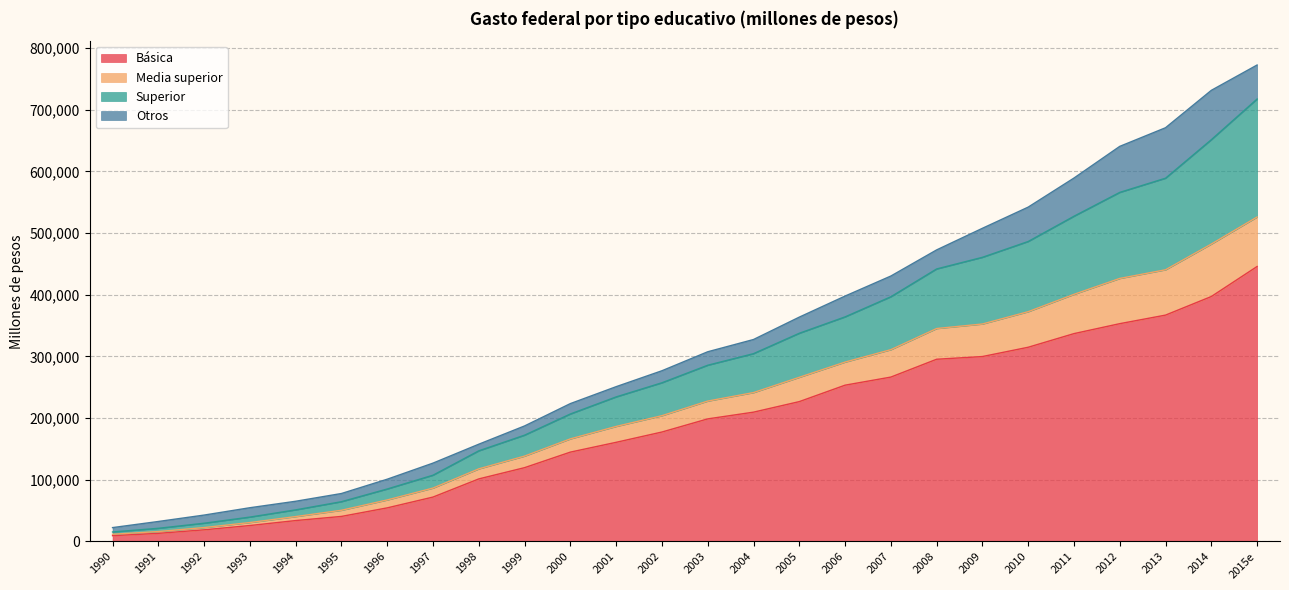

Which category has the highest value in the Básica series?

2015e